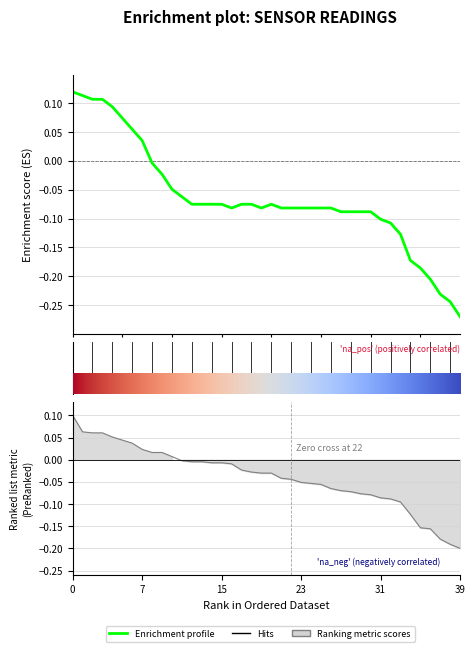

What is the value of the 17th point from the left?

-0.1